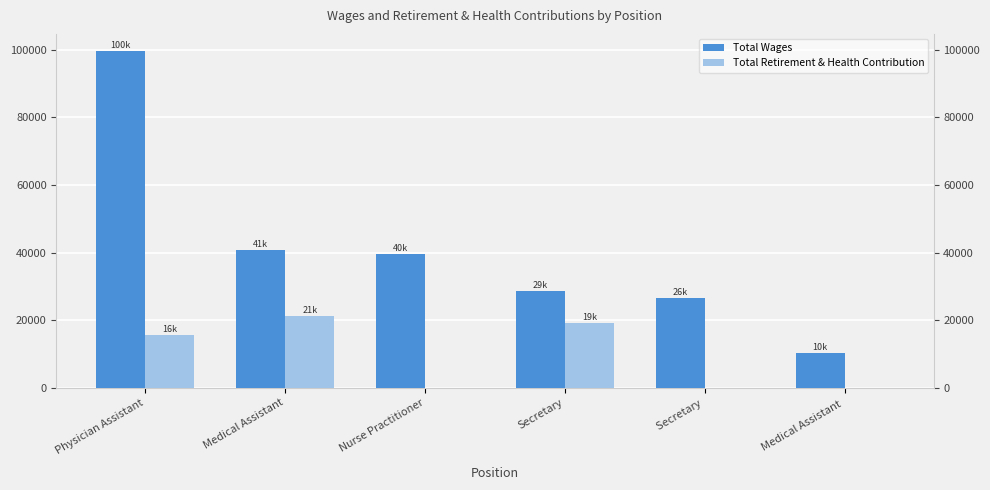

What is the difference between the second highest and minimum values in the Total Retirement & Health Contribution series?

19198